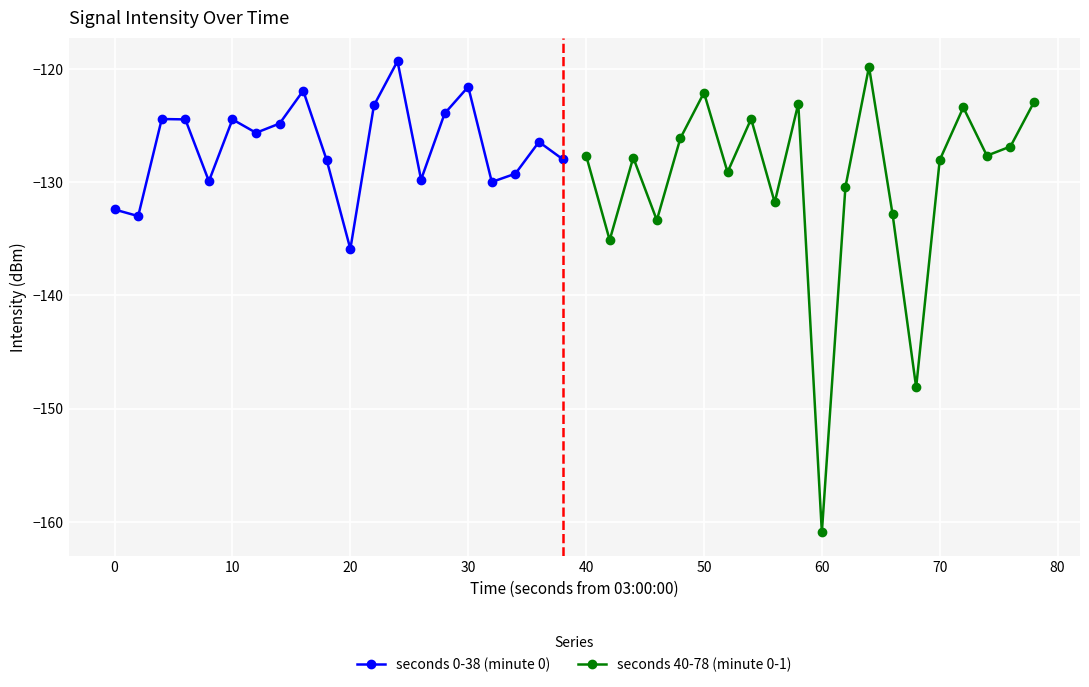

Rank the series by their average value, from highest to lowest.

seconds 0-38 (minute 0), seconds 40-78 (minute 0-1)